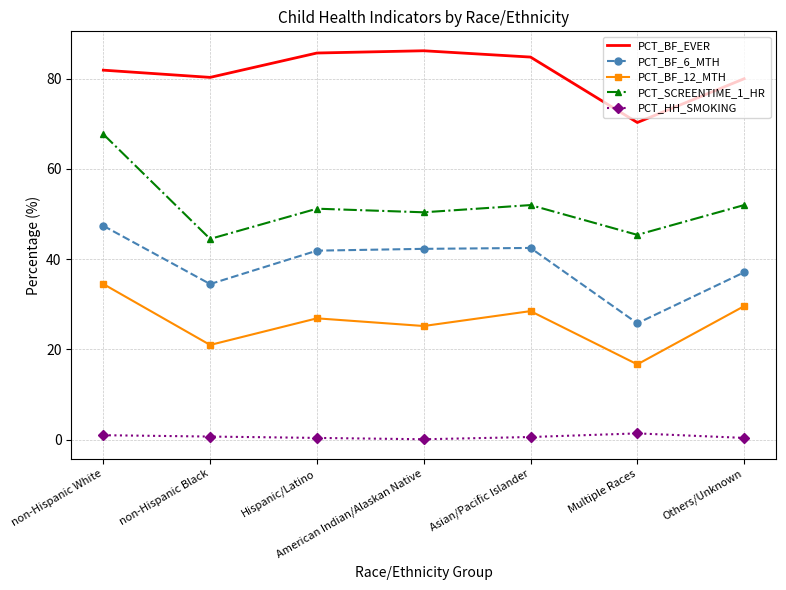

What is the total value across all series at Multiple Races?

159.6